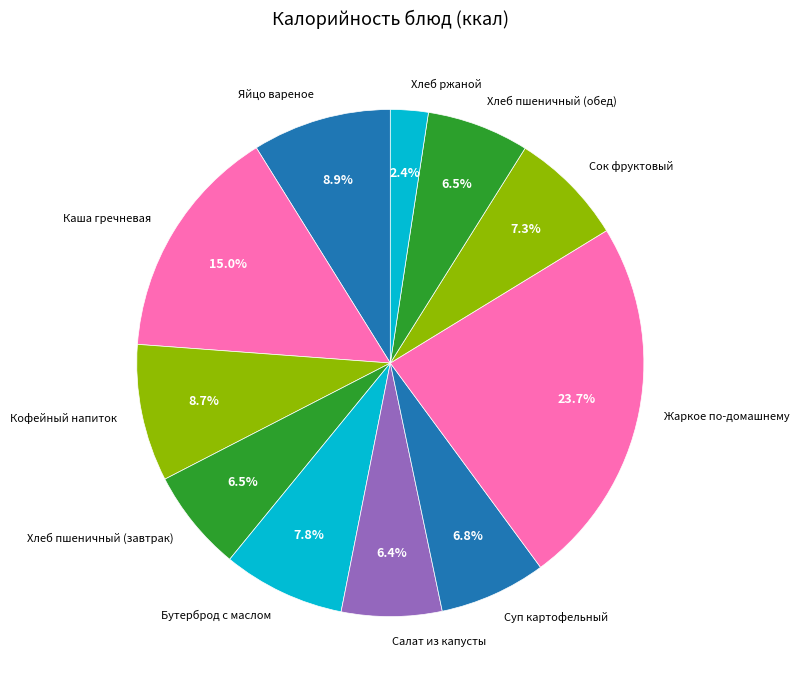

Does Суп картофельный account for over 50% of the chart?

No